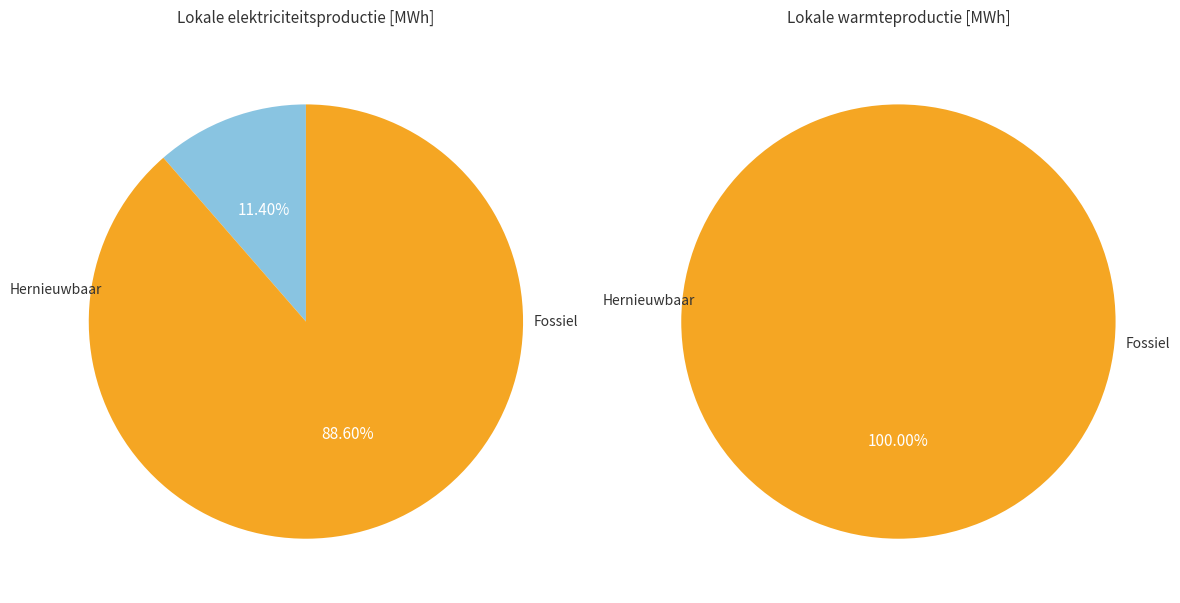

How many segments does this pie chart have?

2